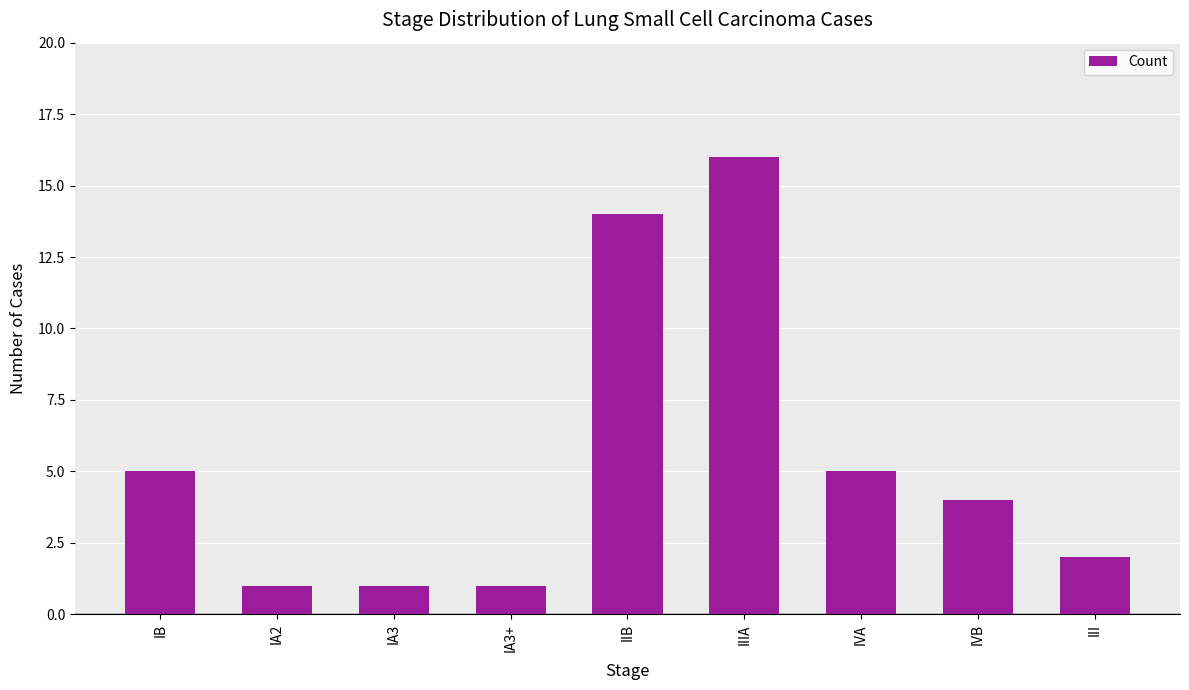

What is the difference between the values at IIIA and IVA?

11